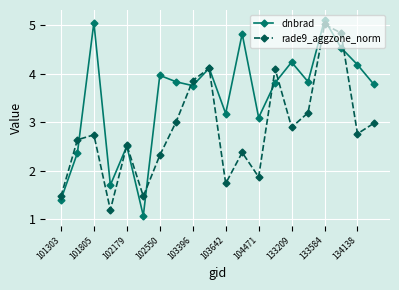

What is the greatest value displayed?

5.1